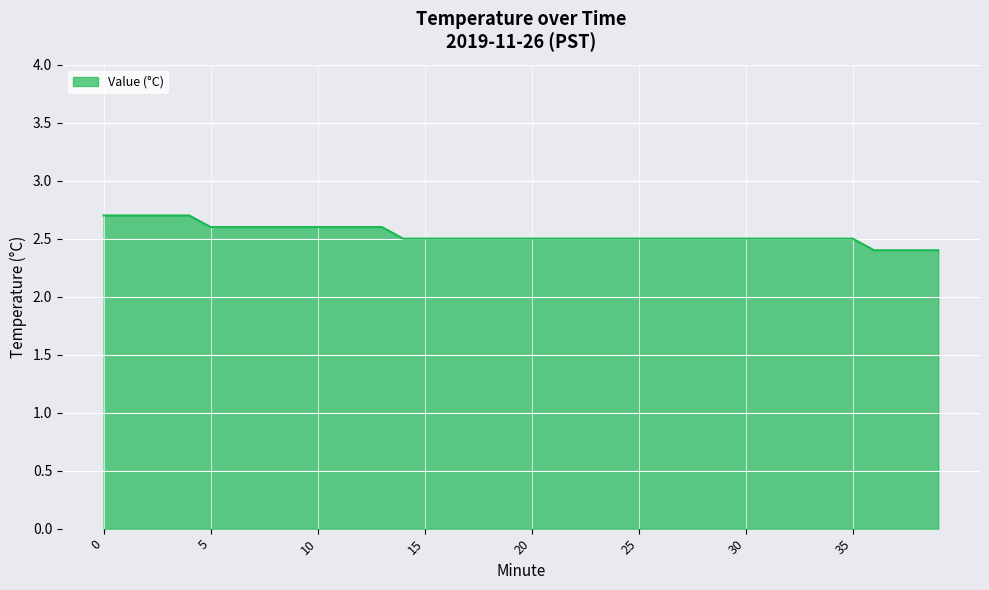

What is the greatest value displayed?

2.7